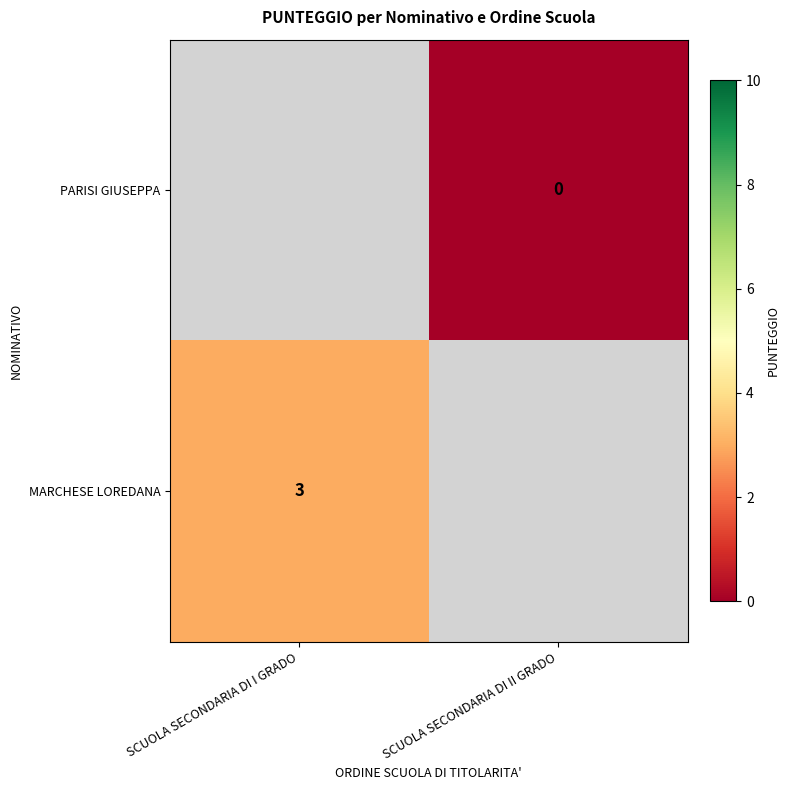

The value of MARCHESE LOREDANA at SCUOLA SECONDARIA DI I GRADO is 1. True or false?

False